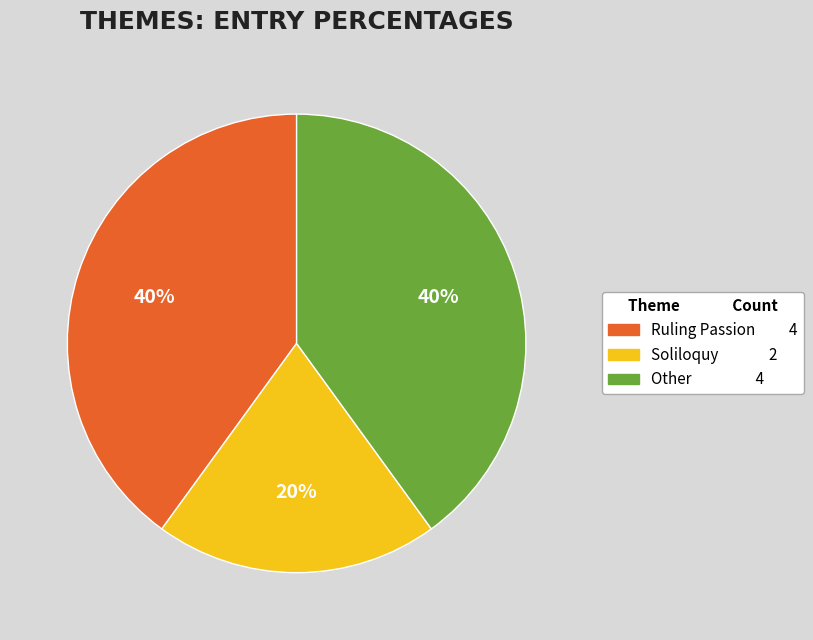

What percentage is the Other slice, to the nearest percent?

40%